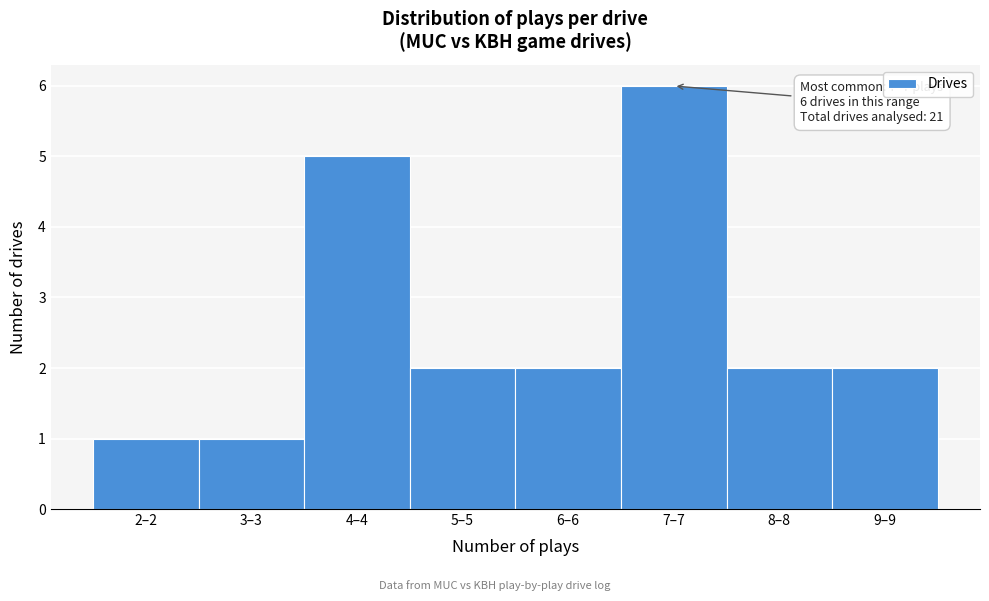

Reading right to left, list all the values displayed in this chart.

9–9=2	8–8=2	7–7=6	6–6=2	5–5=2	4–4=5	3–3=1	2–2=1